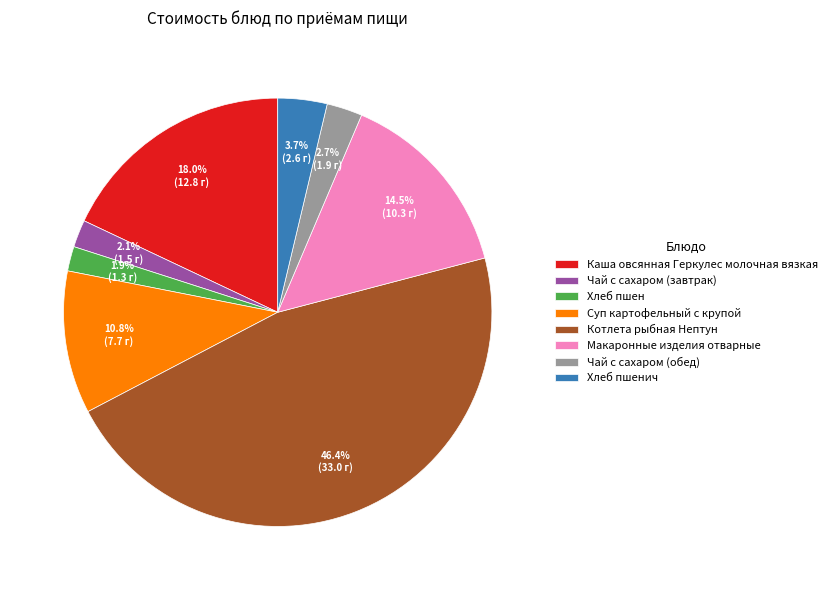

Between Чай с сахаром (завтрак) and Хлеб пшенич, which is larger?

Хлеб пшенич